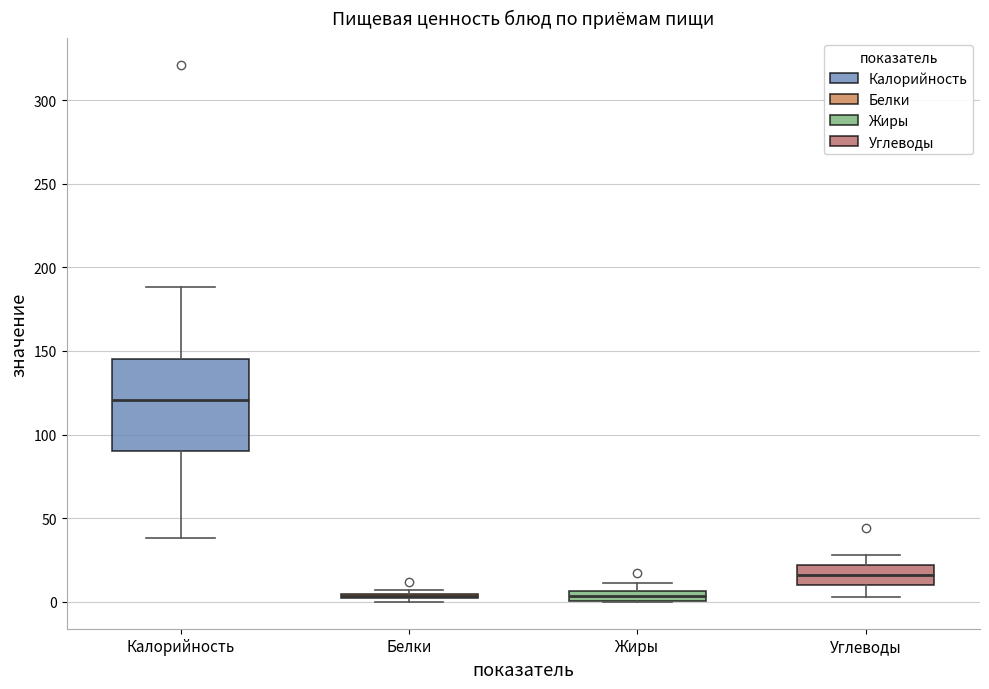

Comparing the boxes themselves (not the whiskers), which one is the tallest?

Калорийность